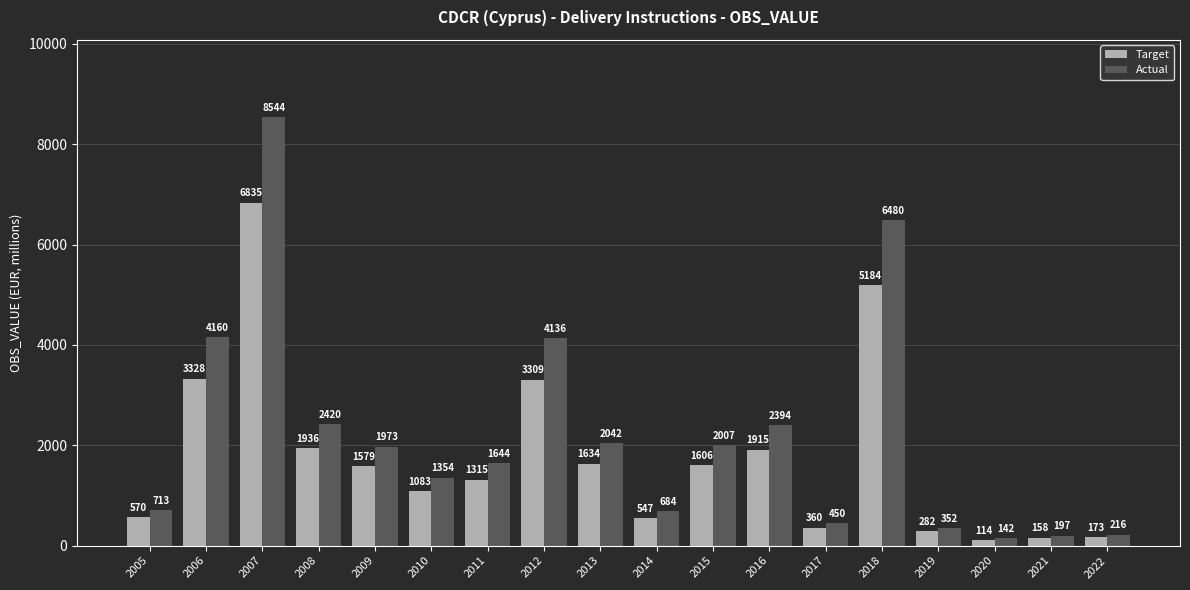

Rank the series by their average value, from lowest to highest.

Target, Actual